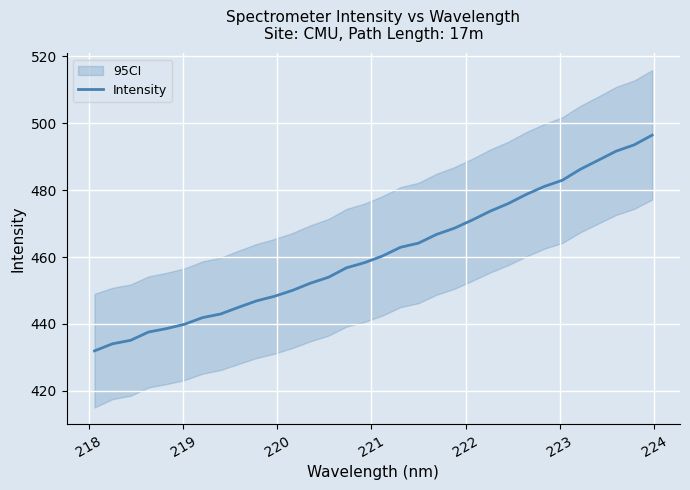

What is the highest value of the Intensity series?

496.5